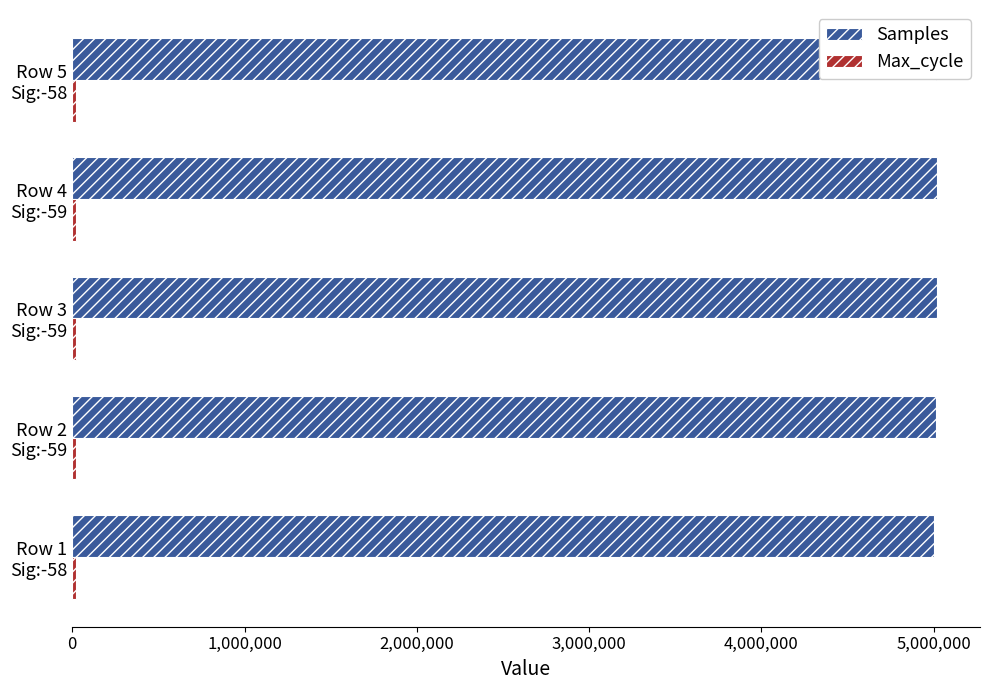

What is the greatest value displayed?

5018114